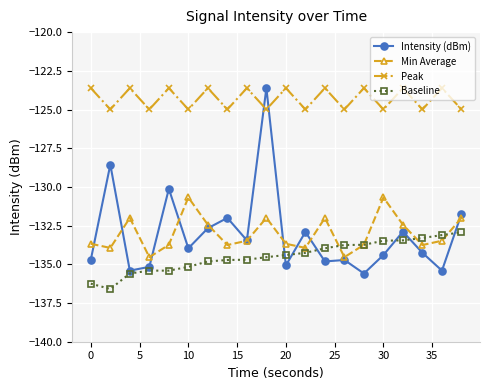

Does the chart display data point markers on the line(s)?

Yes